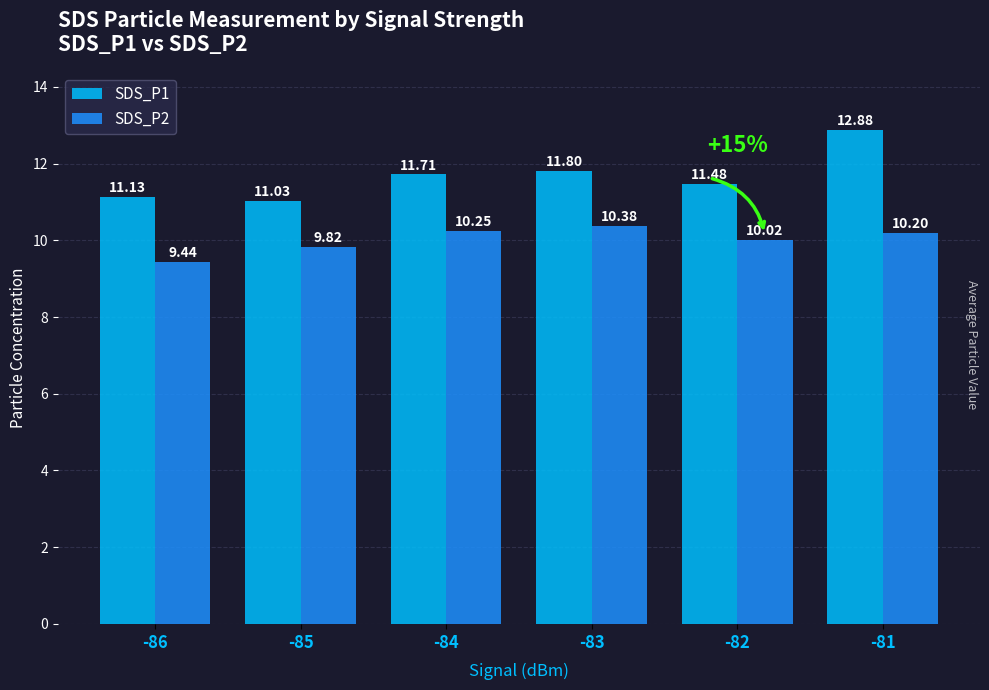

What is the sum of all SDS_P2 values?

60.1